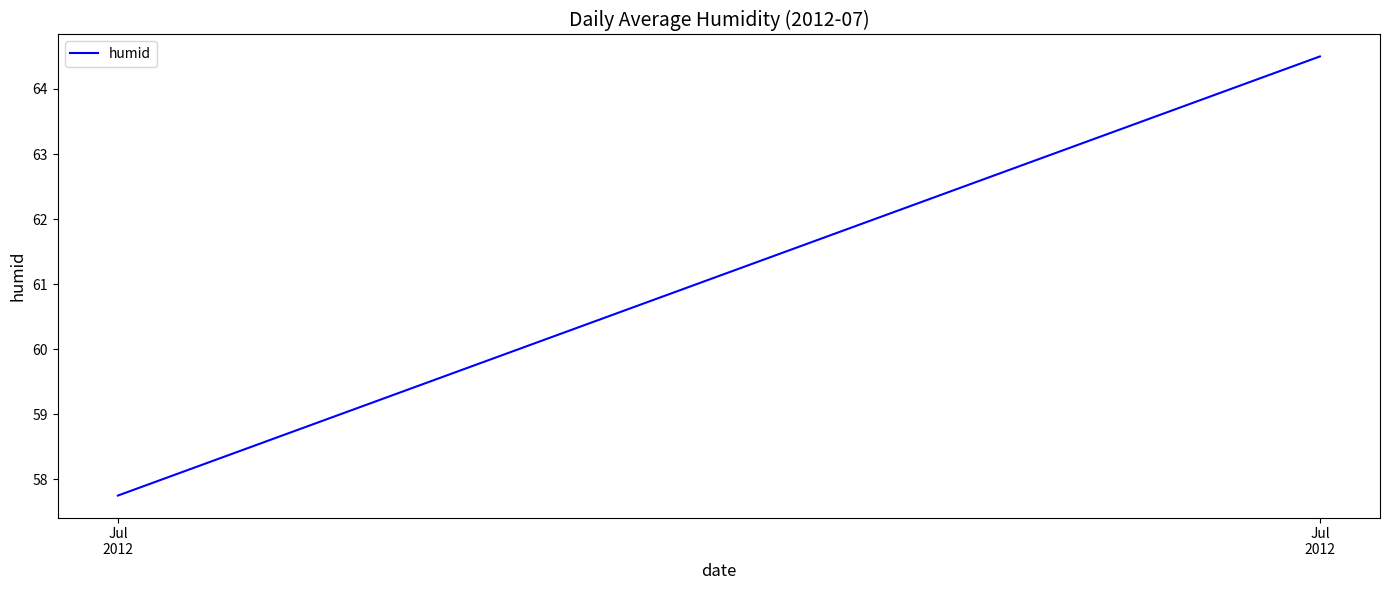

The value at Jul
2012 is 99.7. True or false?

False